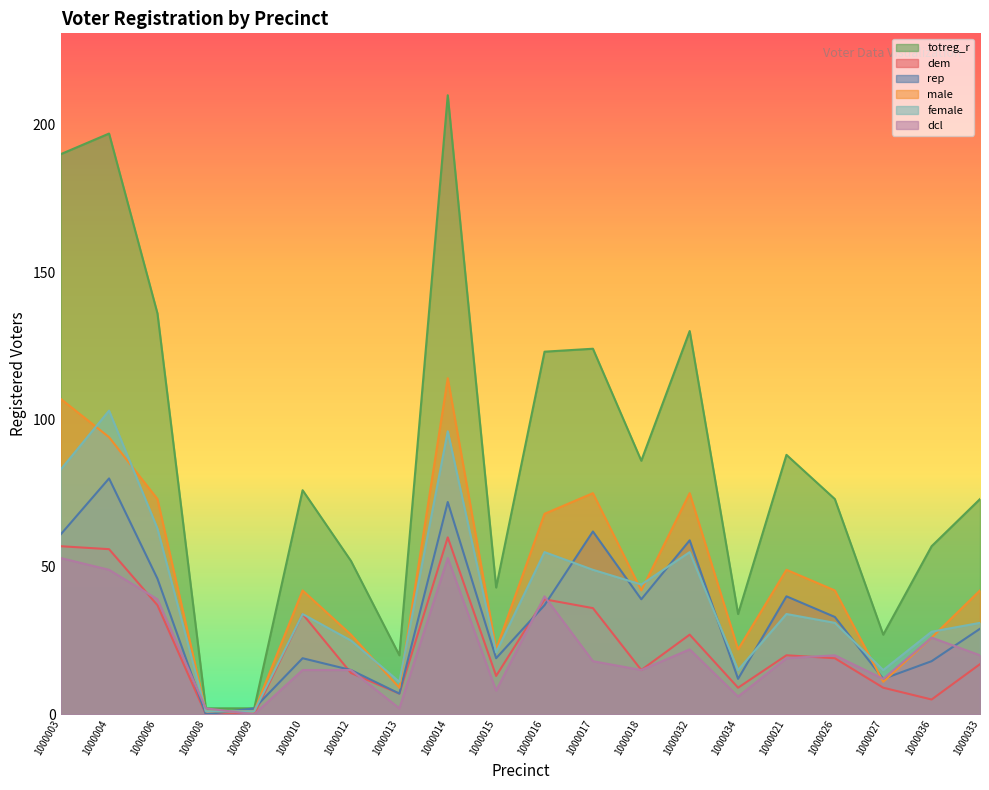

How many interior local peaks does the dcl series have?

5